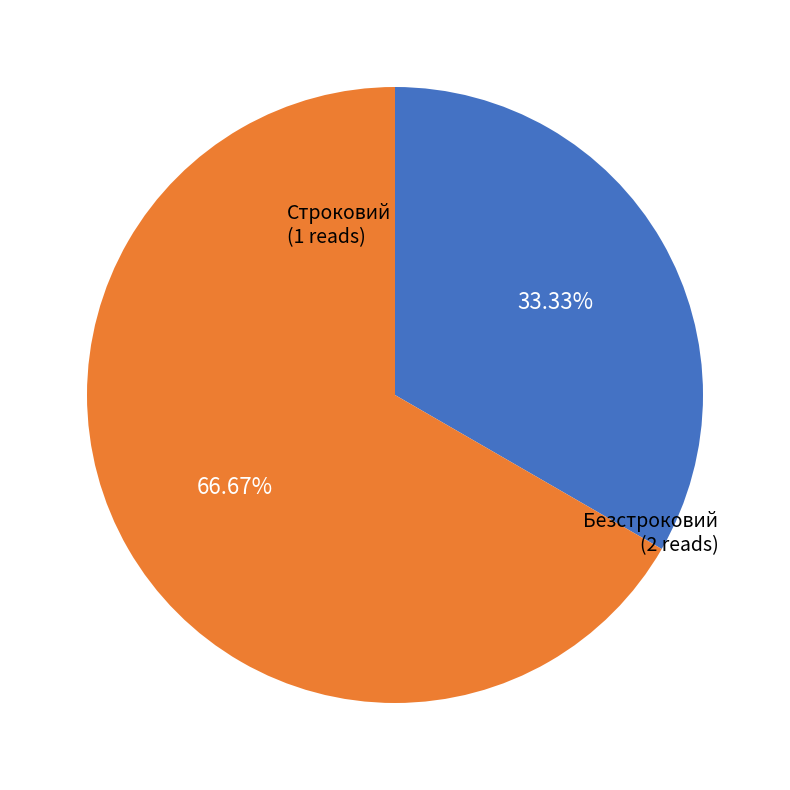

Is there a majority slice in this chart?

Yes